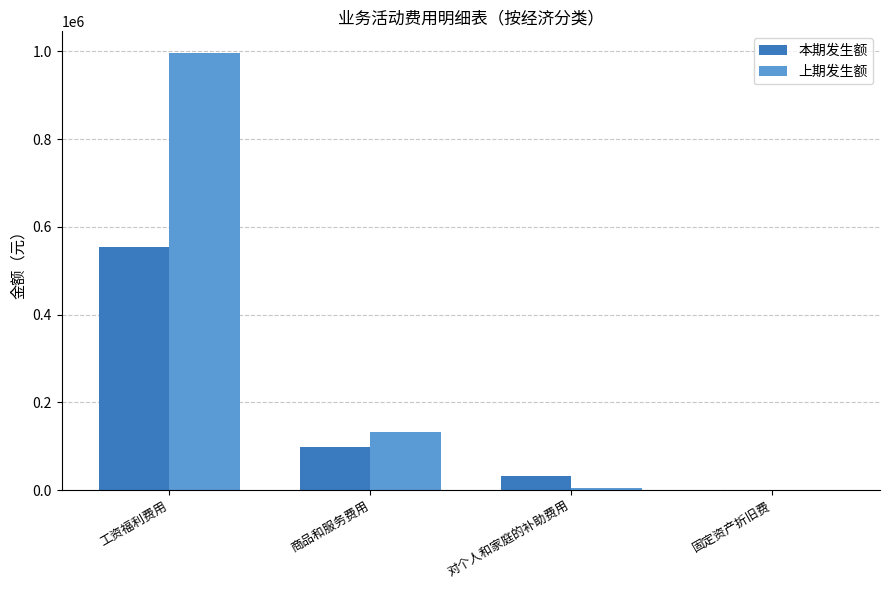

What is the sum of all 本期发生额 values?

688463.7